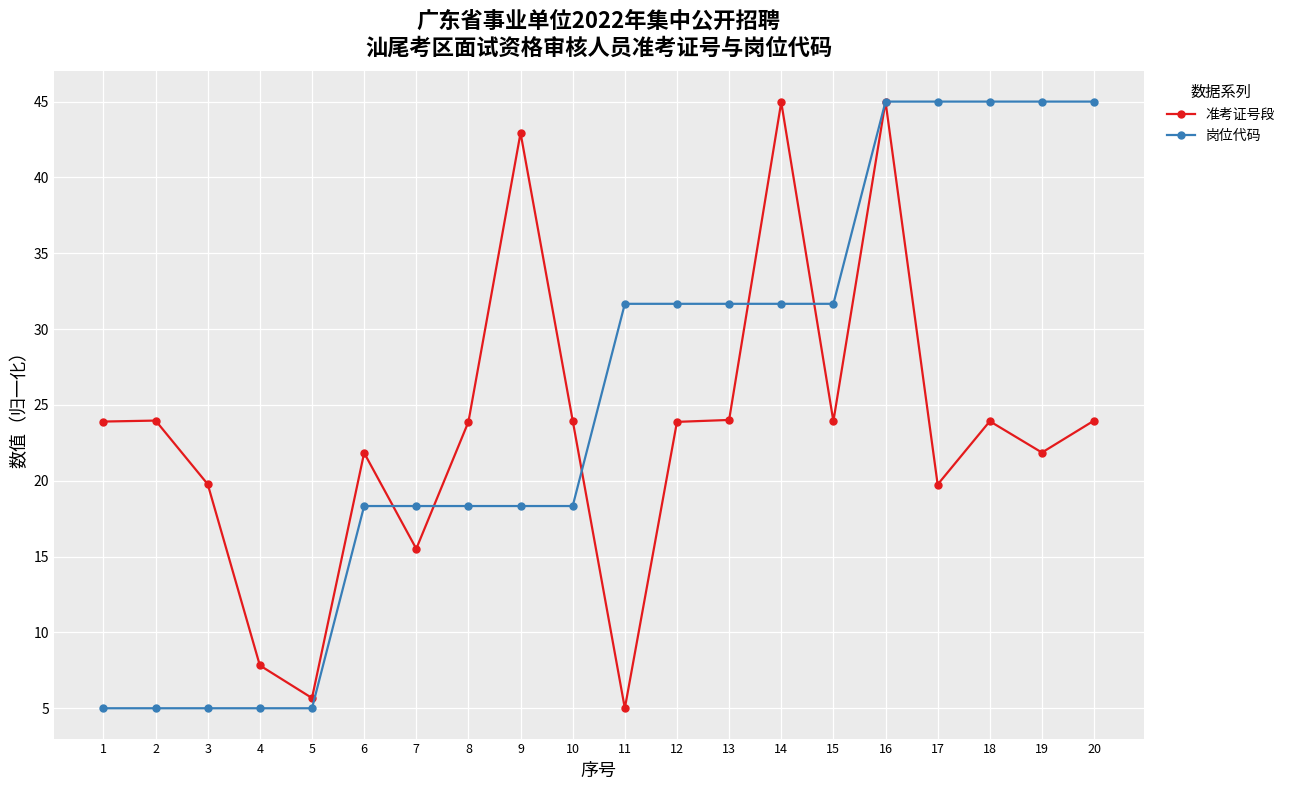

What is the sum of the 准考证号段 values at 19 and 7?

37.4